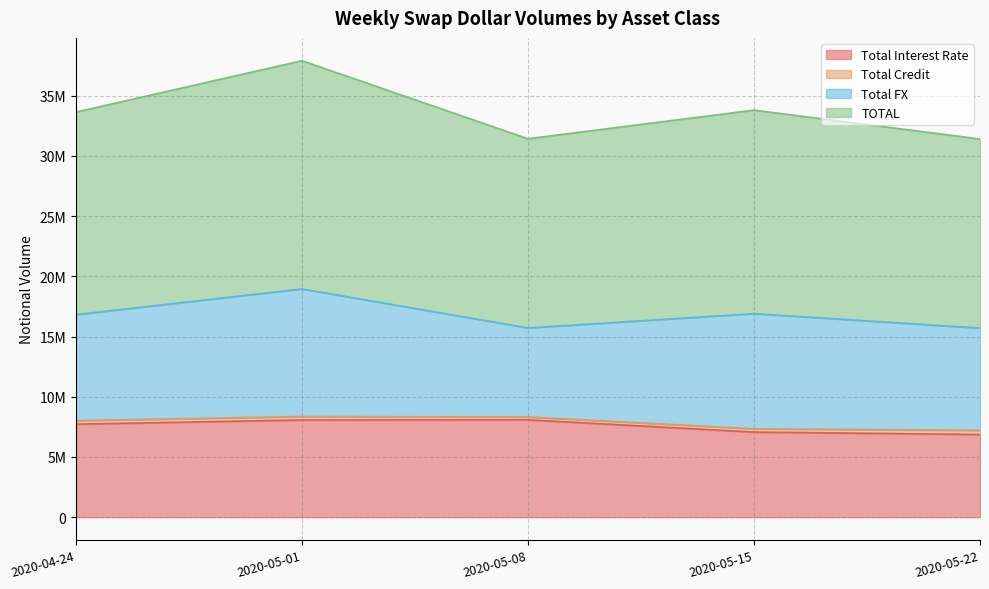

List the labels in order of TOTAL value, smallest first.

2020-05-22, 2020-05-08, 2020-04-24, 2020-05-15, 2020-05-01